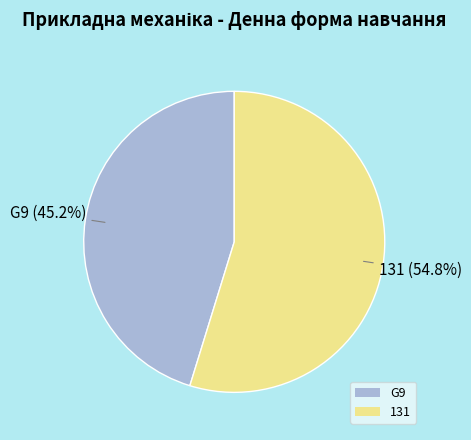

The 131 slice represents 47% of the pie. True or false?

False